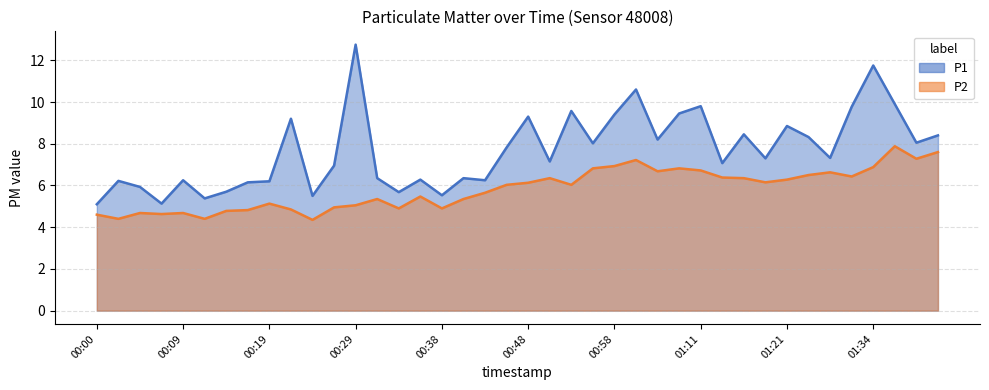

What is the difference between the P1 values at 00:53 and 00:48?

0.3